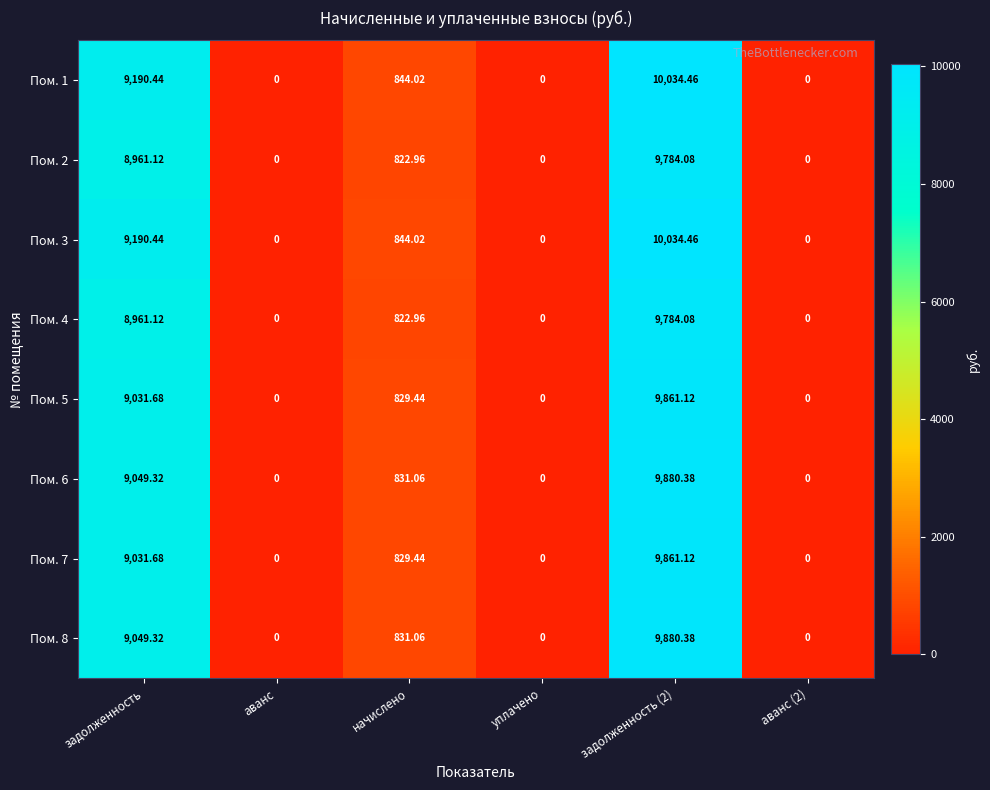

Where does the Пом. 4 series first go above 822?

задолженность